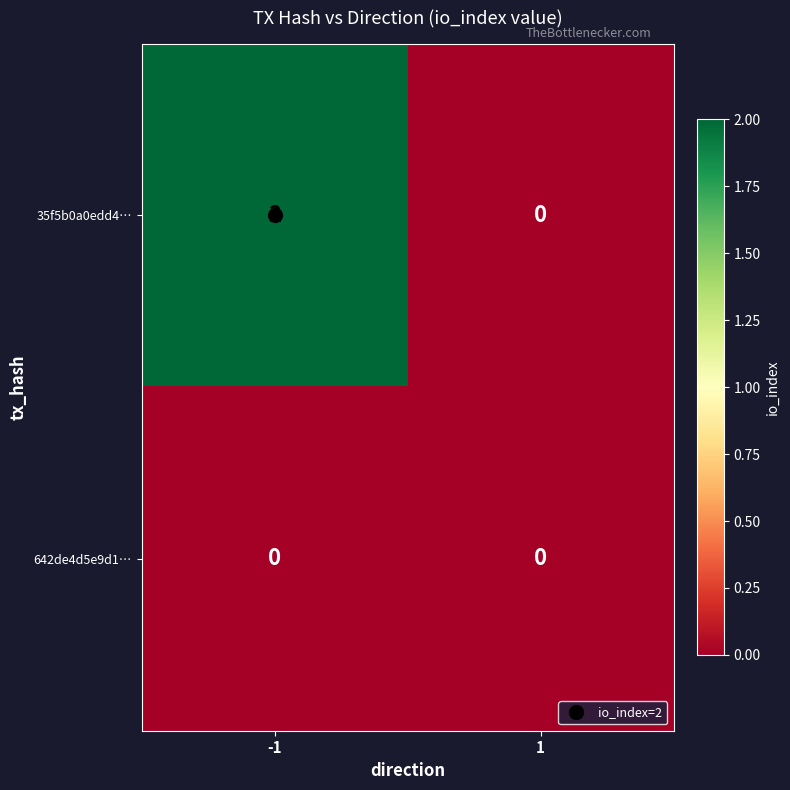

List the series in order of their overall mean, highest first.

35f5b0a0edd4…, 642de4d5e9d1…